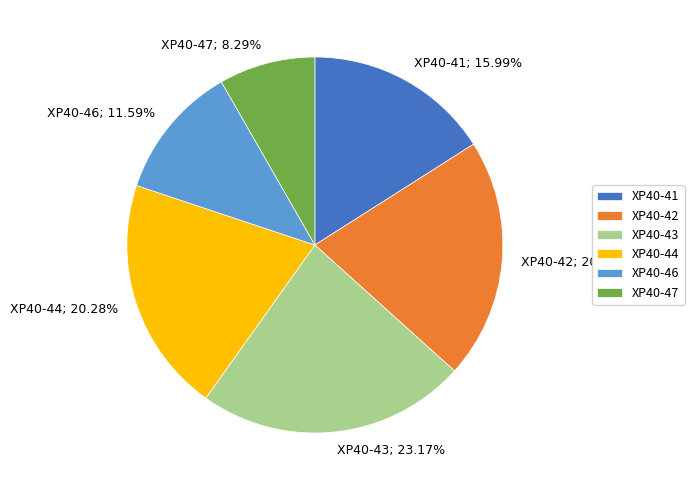

To the nearest percent, what is the average slice percentage?

17%